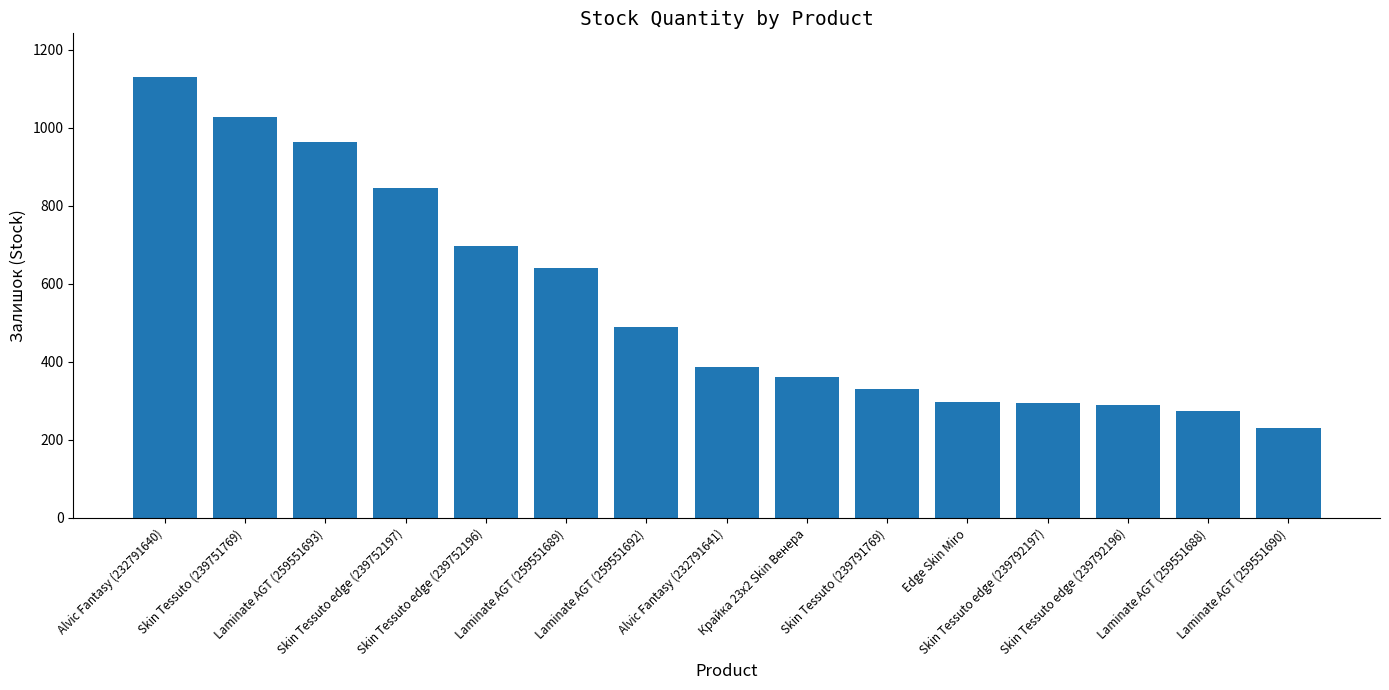

What is the change in value from Laminate AGT (259551689) to Крайка 23x2 Skin Венера?

-281